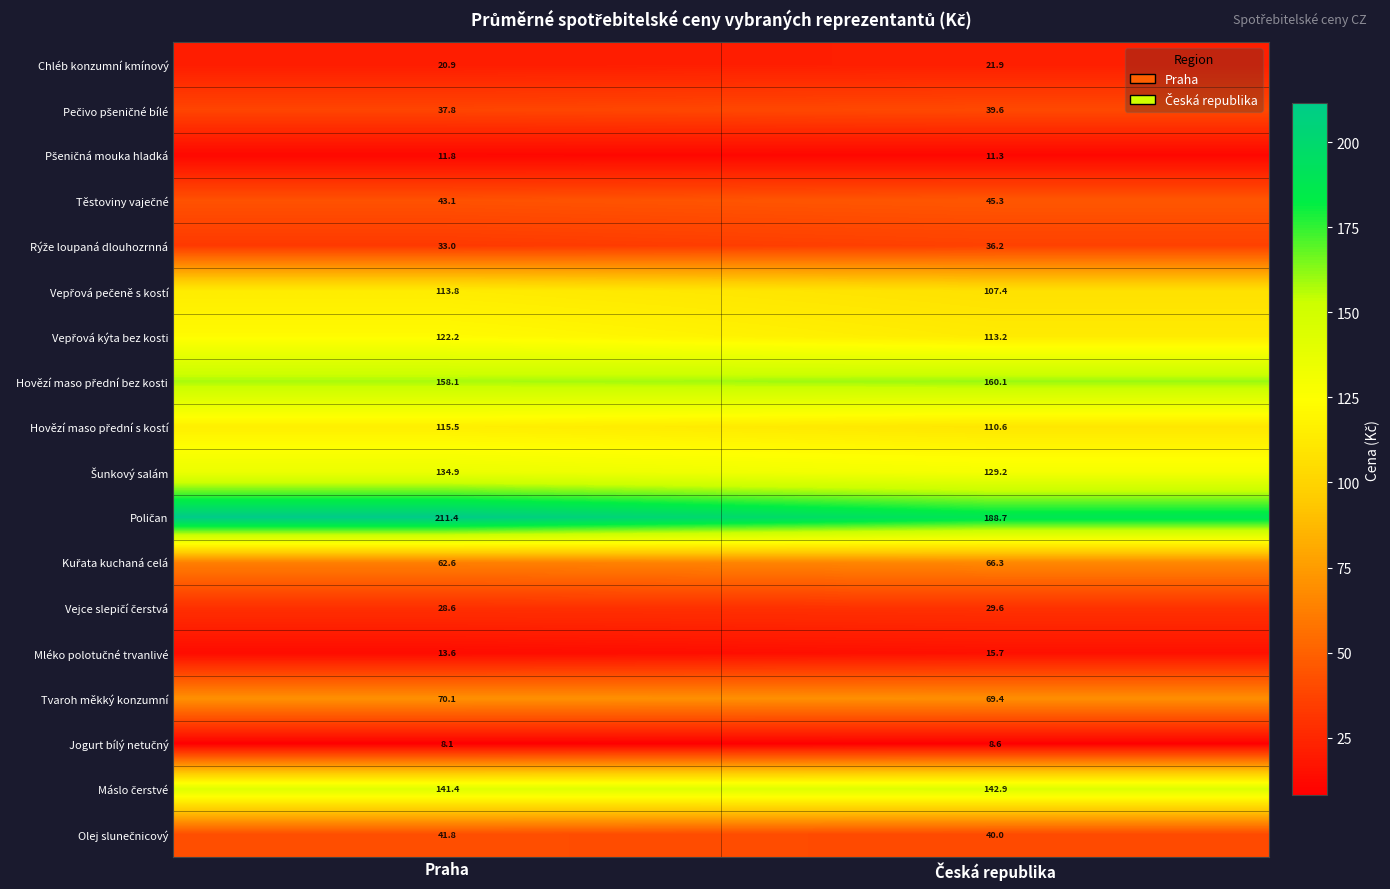

What is the difference between the highest and lowest values at Praha?

203.3